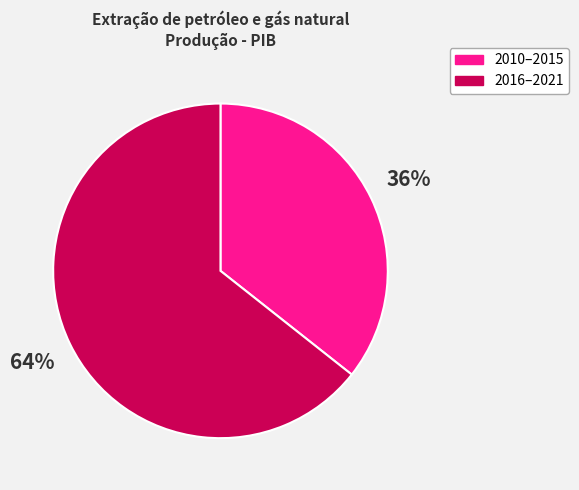

Is there a majority slice in this chart?

Yes